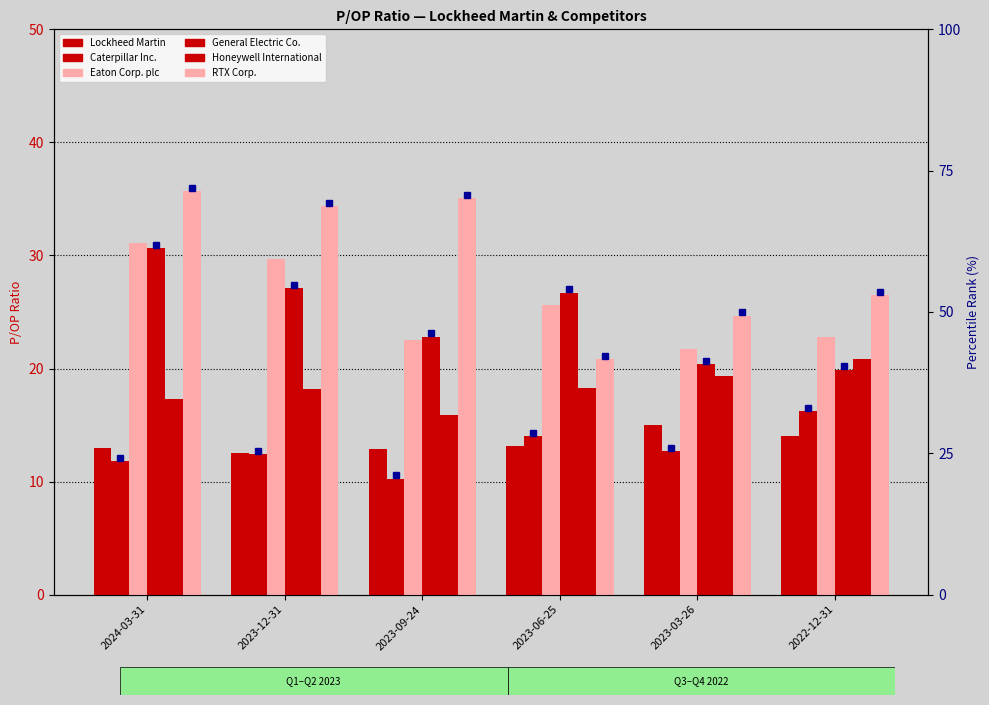

True or false: Eaton Corp. plc has a value of 40.4 at 2022-12-31.

False